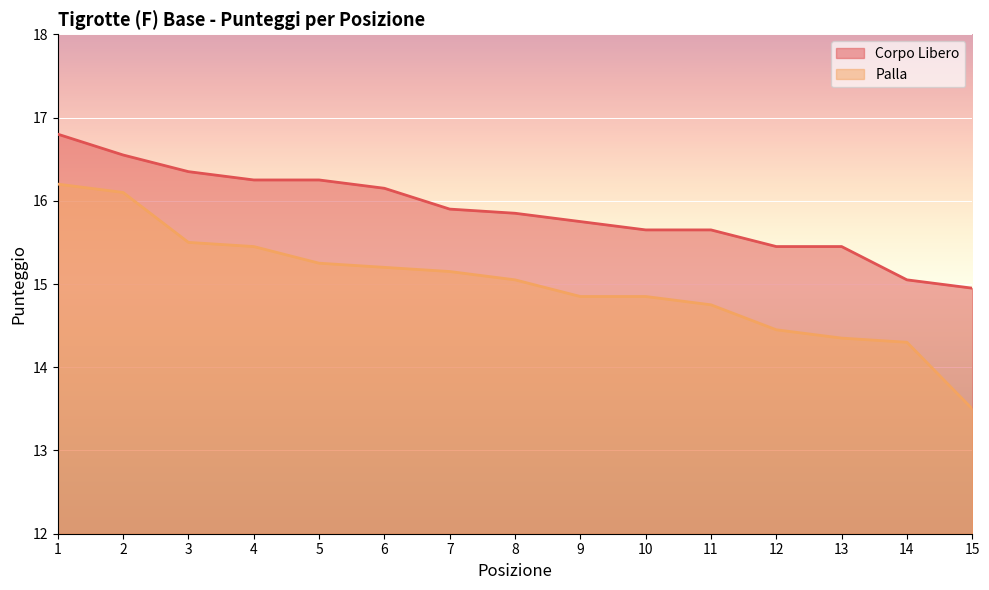

Reading left to right, what are all the values shown in this chart?

Corpo Libero: 16.8	16.6	16.4	16.2	16.2	16.1	15.9	15.8	15.8	15.7	15.7	15.4	15.4	15.1	14.9
Palla: 16.2	16.1	15.5	15.4	15.2	15.2	15.2	15.1	14.8	14.8	14.8	14.4	14.3	14.3	13.5